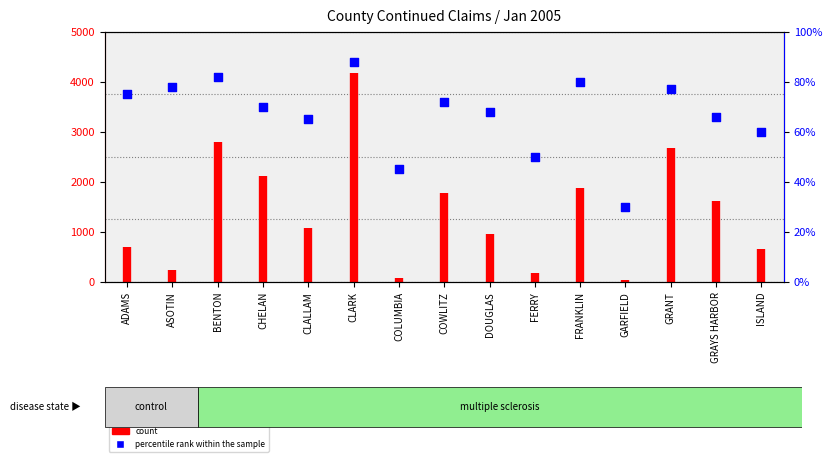

Between CLARK and ASOTIN, which is larger?

CLARK